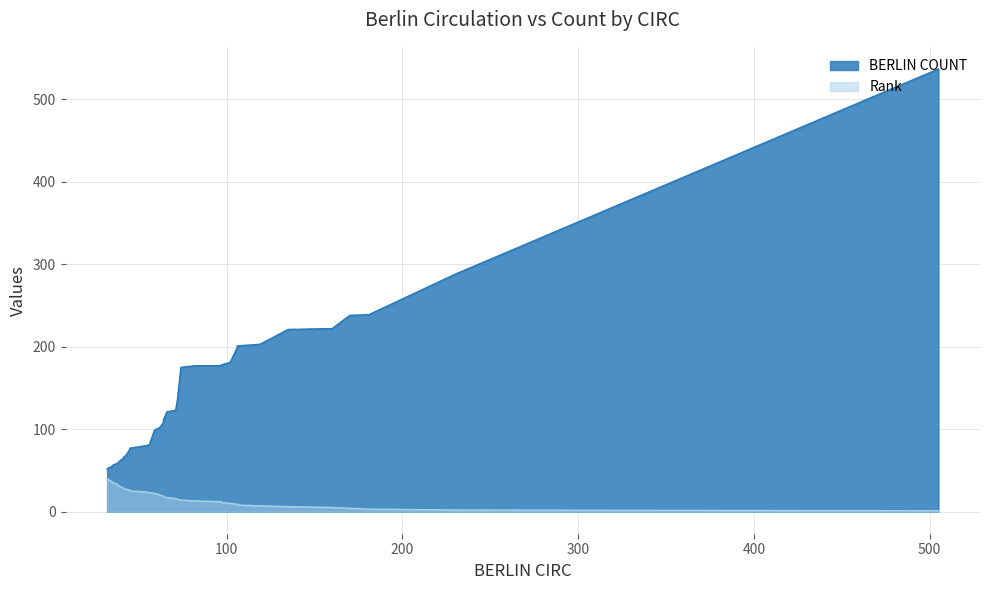

True or false: Rank and BERLIN COUNT cross at least once.

False